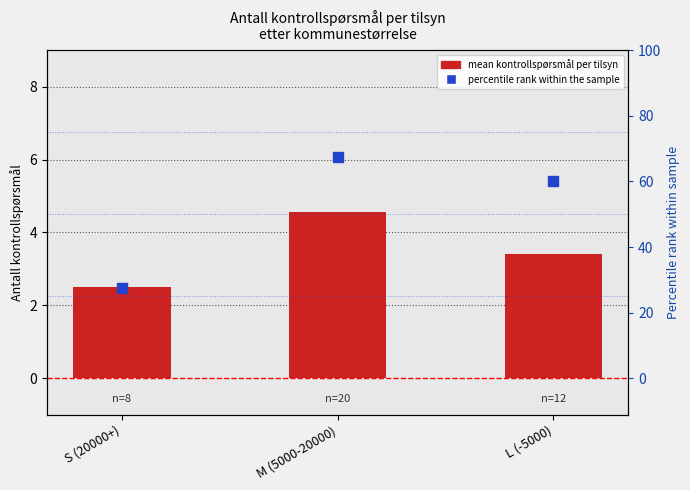

What are all the series names shown in the legend?

mean kontrollspørsmål per tilsyn, percentile rank within the sample